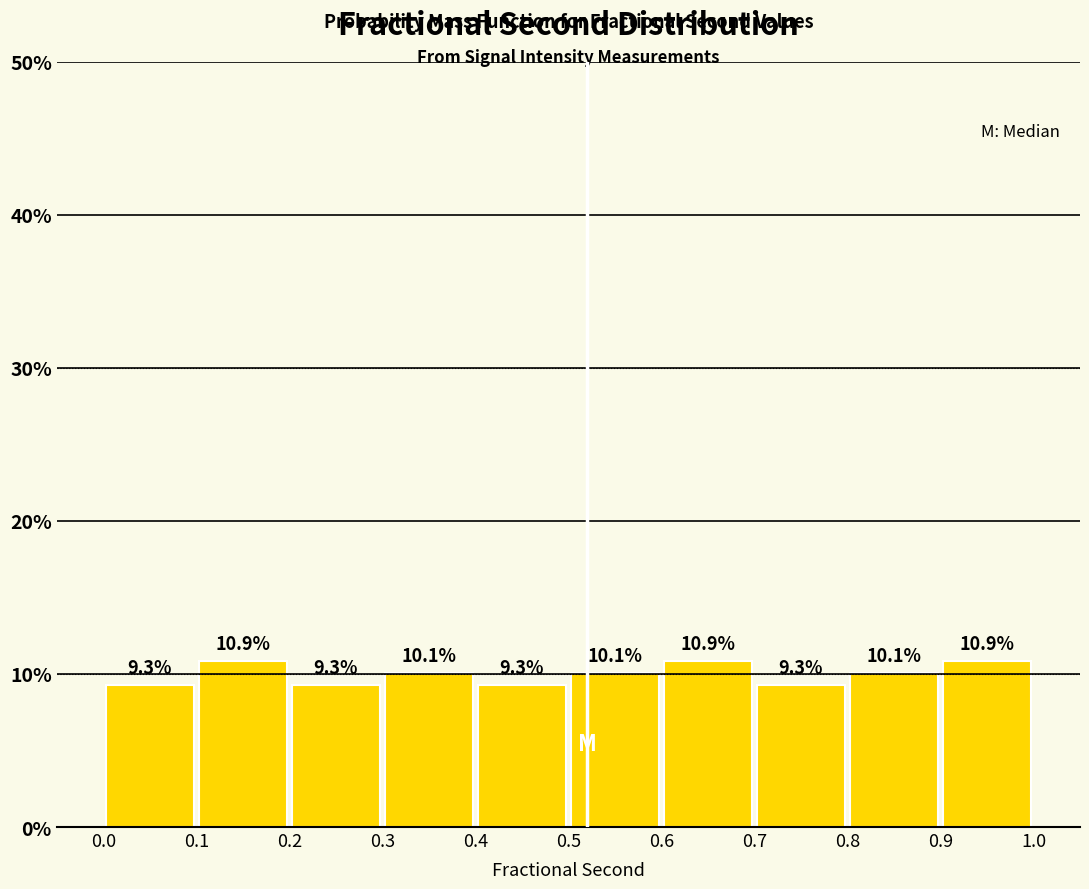

Reading left to right, list every bar in this chart as the range it spans on the x-axis followed by its height.

0.0 to 0.1: 9.3
0.1 to 0.2: 10.9
0.2 to 0.3: 9.3
0.3 to 0.4: 10.1
0.4 to 0.5: 9.3
0.5 to 0.6: 10.1
0.6 to 0.7: 10.9
0.7 to 0.8: 9.3
0.8 to 0.9: 10.1
0.9 to 1.0: 10.9